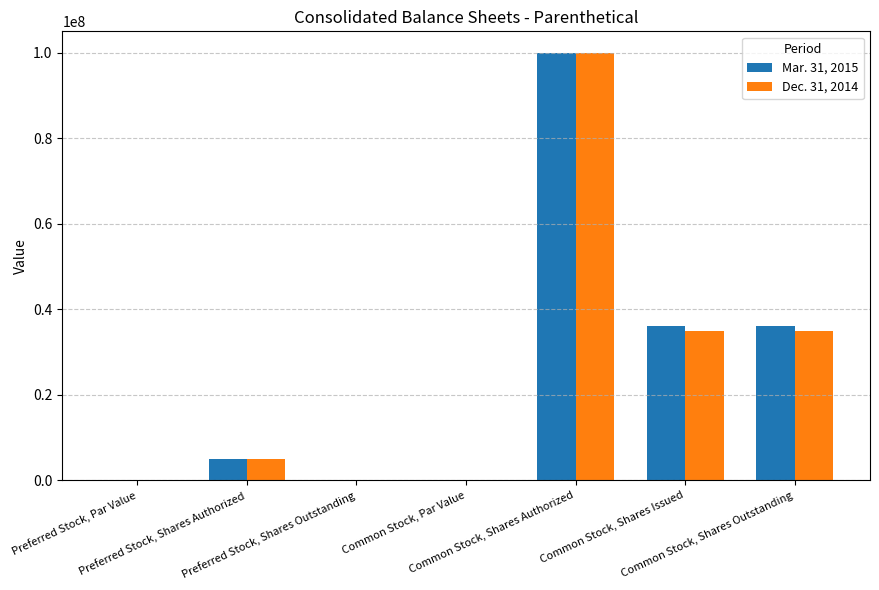

What is the approximate value of Dec. 31, 2014 at Common Stock, Shares Issued?

35002320.0